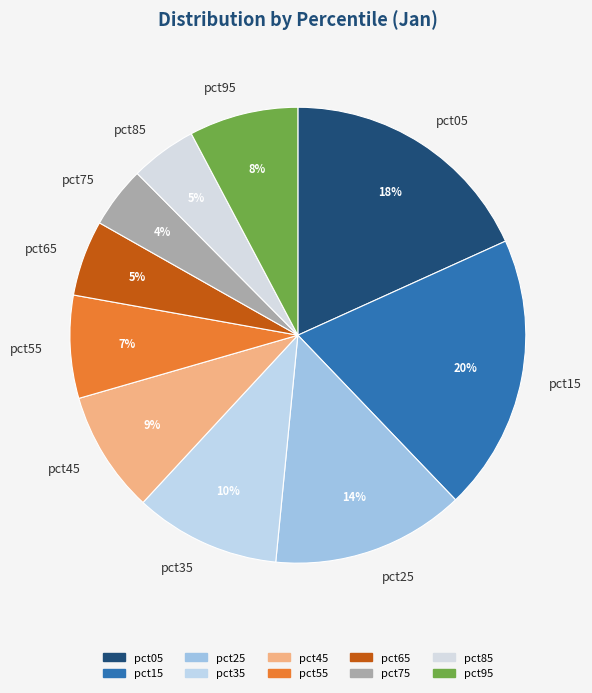

Do pct55 and pct95 together represent more than half of the pie?

No